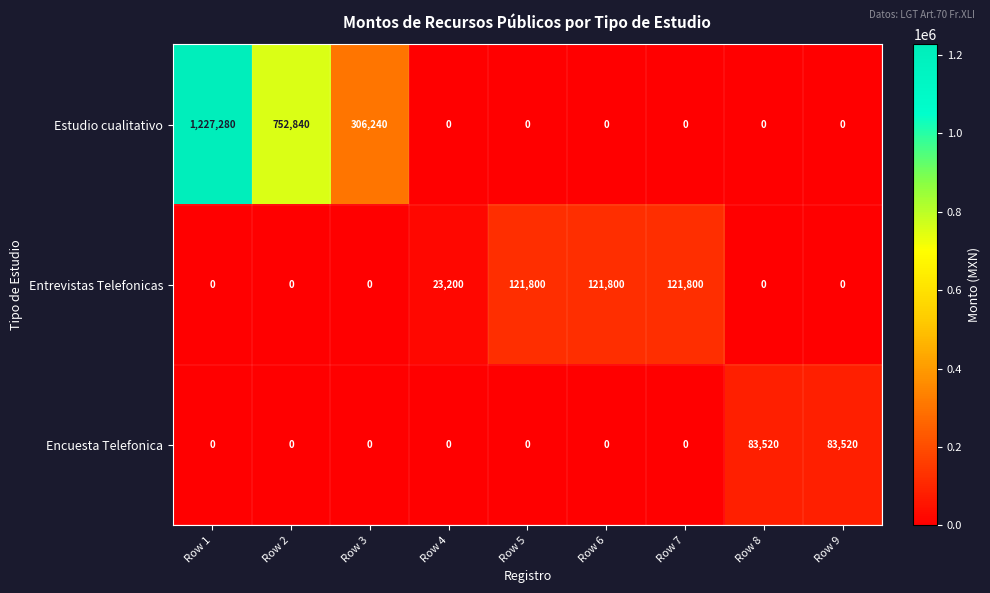

What is the greatest value displayed?

1227280